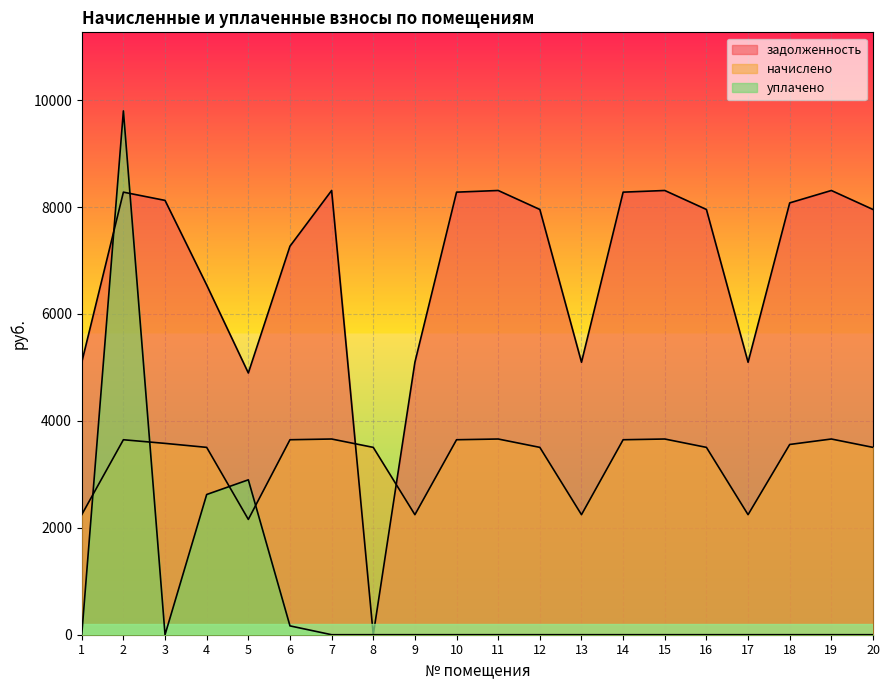

What is the value of the начислено point at the 20th from the left?

3504.1